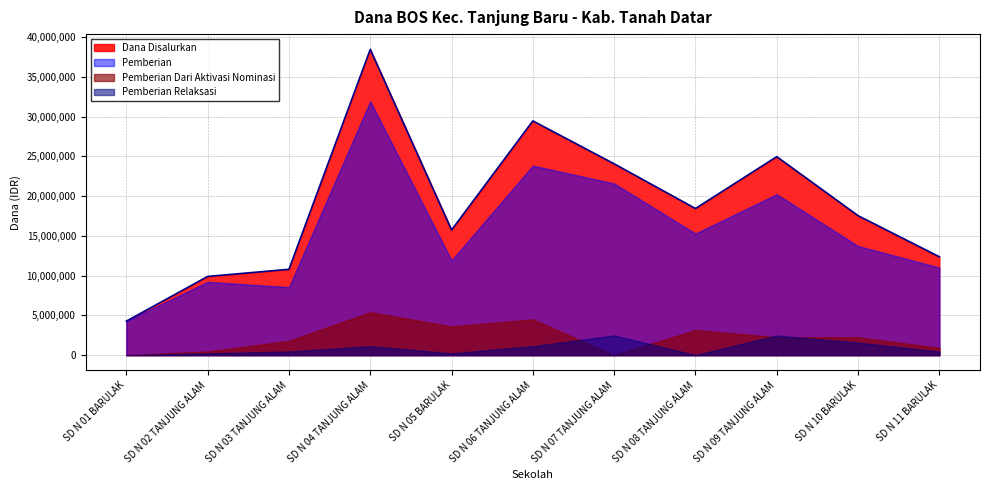

How many values in the Pemberian Dari Aktivasi Nominasi series are below 2250000?

5